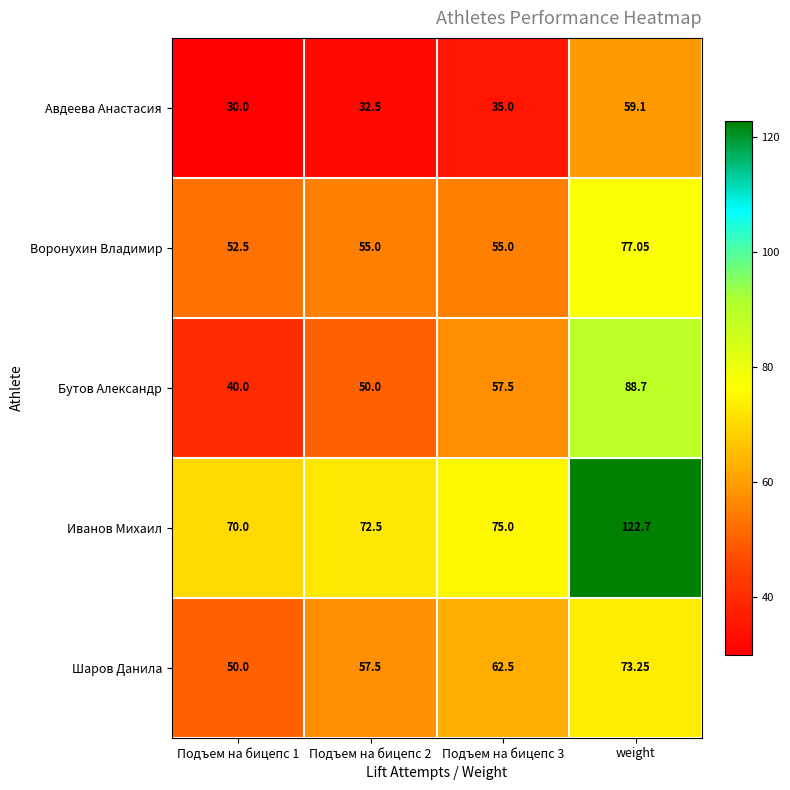

Is the value of Воронухин Владимир at Подъем на бицепс 3 greater than the value of Шаров Данила at Подъем на бицепс 2?

No